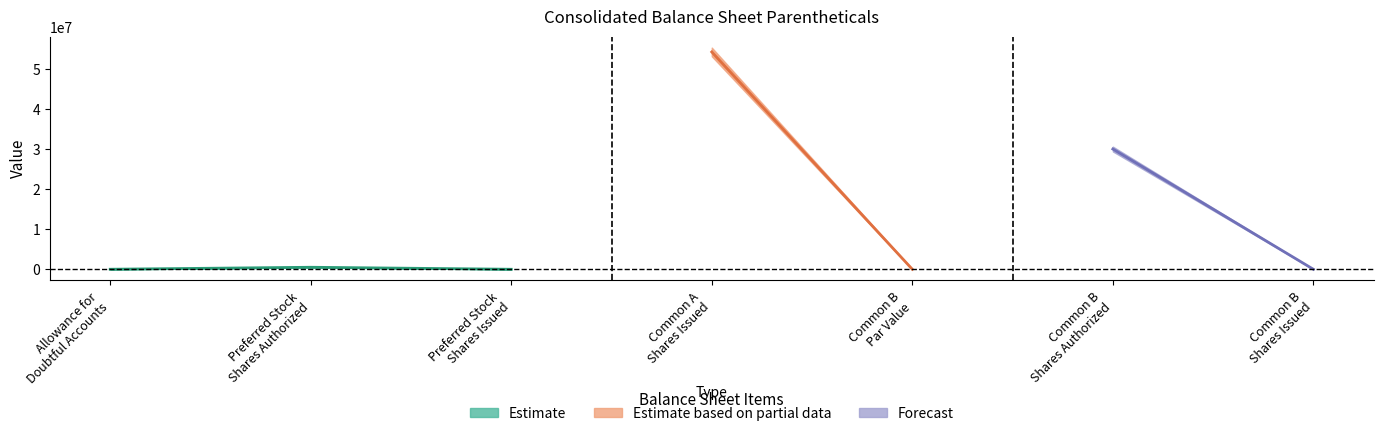

What is the label of the 6th point from the left?

Common B
Shares Authorized